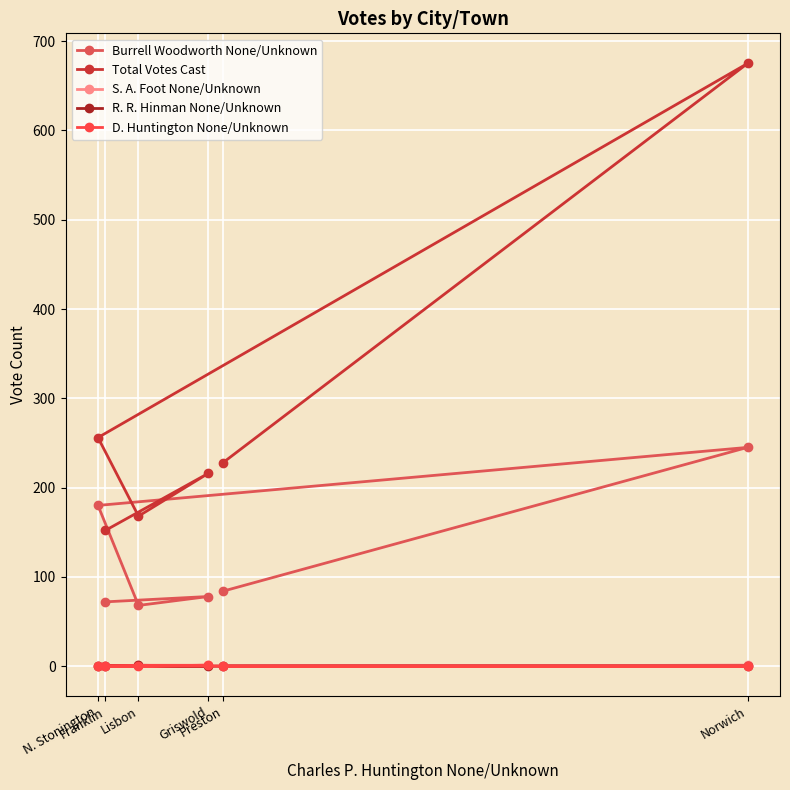

Rank the series by their maximum value, from lowest to highest.

S. A. Foot None/Unknown, R. R. Hinman None/Unknown, D. Huntington None/Unknown, Burrell Woodworth None/Unknown, Total Votes Cast